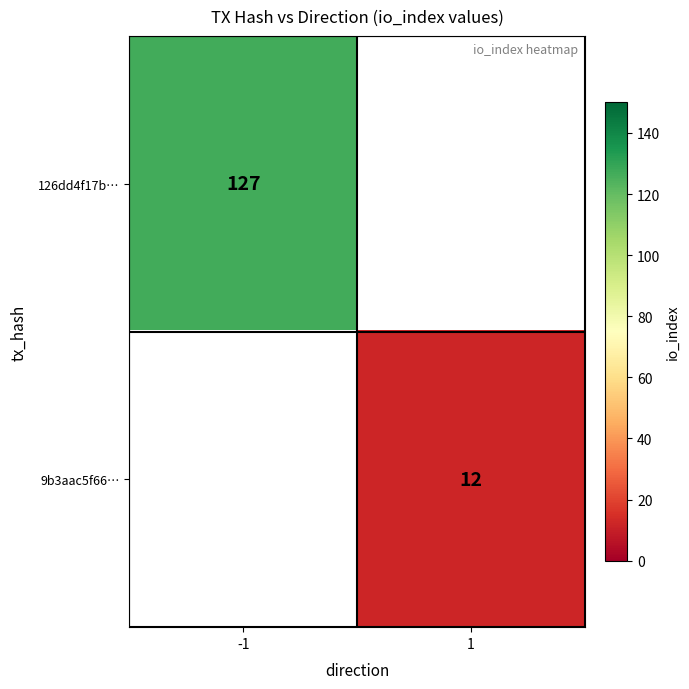

The 126dd4f17b… series shows 45 at -1. True or false?

False